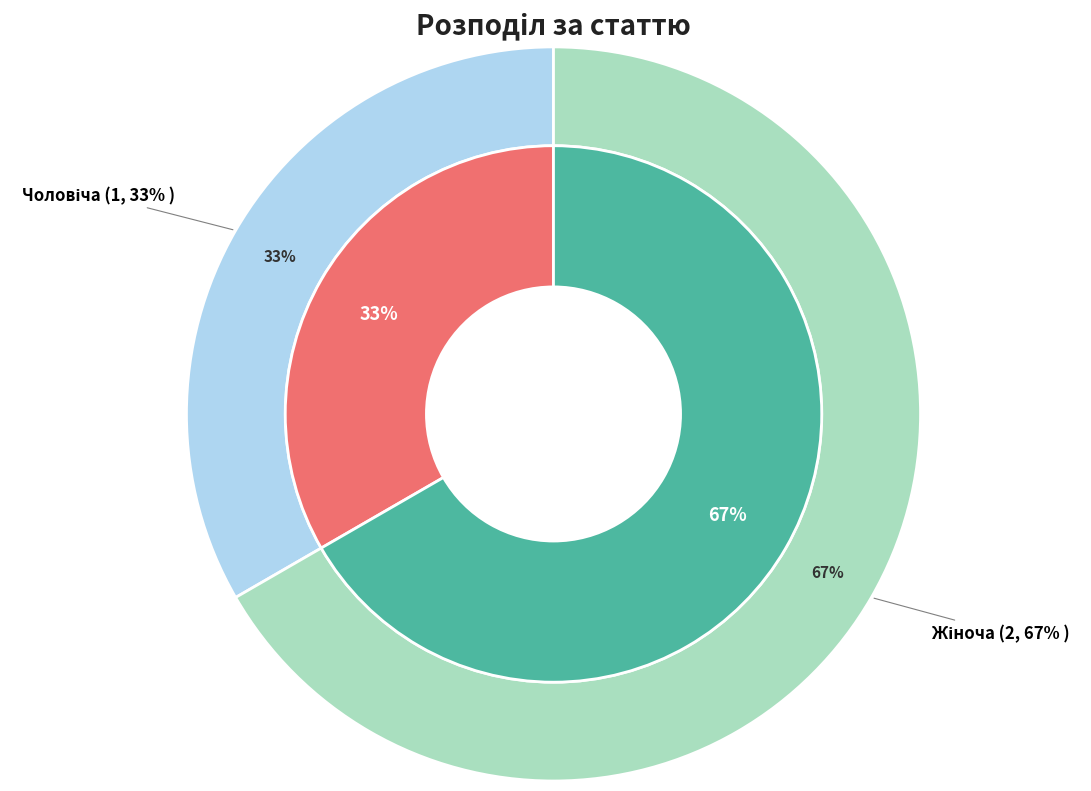

Which category accounts for the majority?

Жіноча